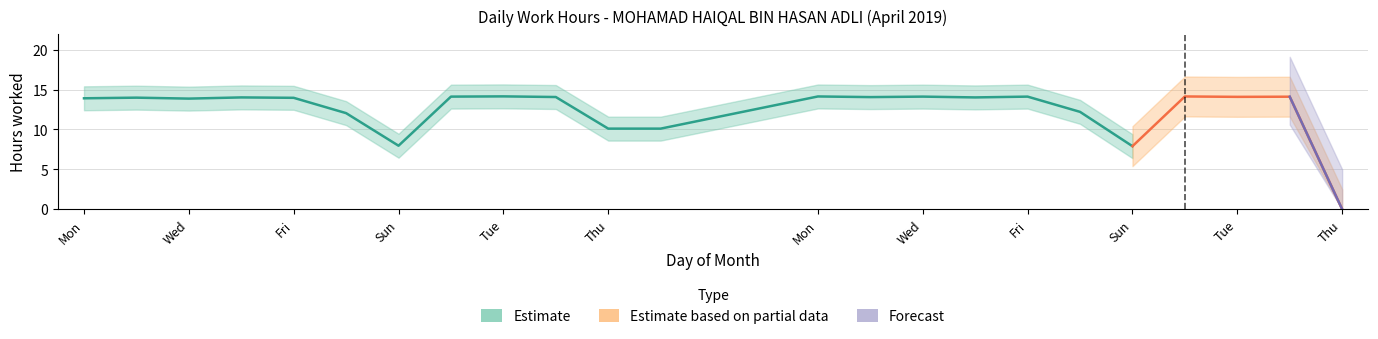

Where is the first local maximum for Forecast?

24